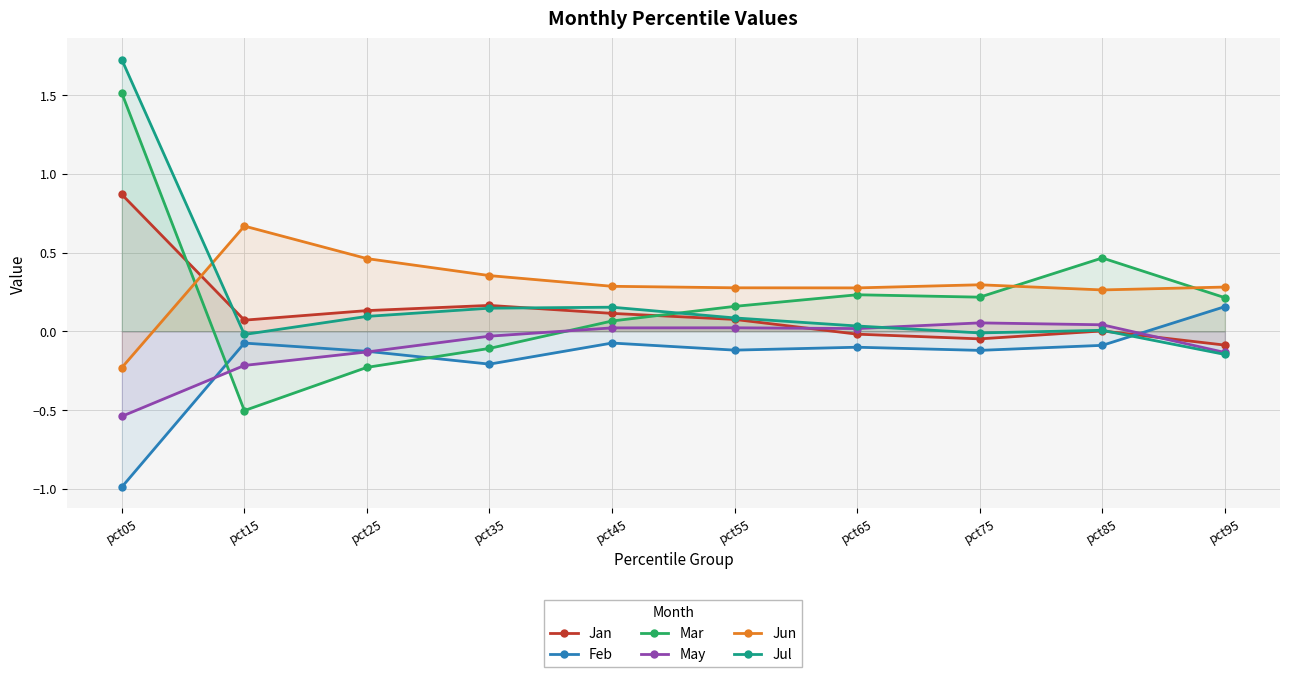

True or false: Jan has a value of -0.0 at pct65.

False